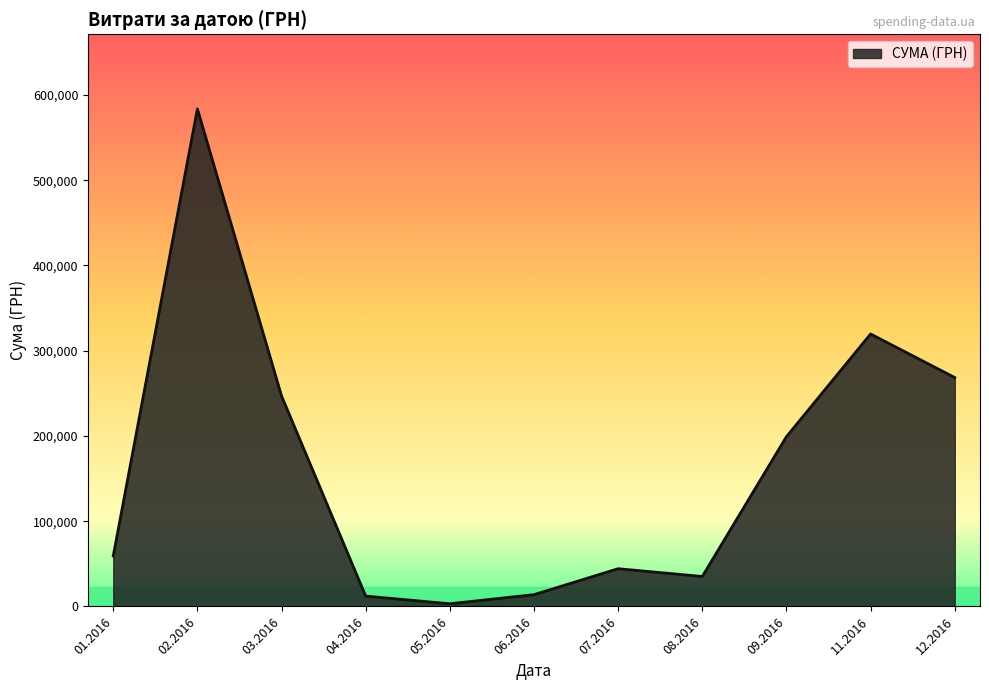

True or false: there are more than 2 points higher than both neighbors.

True